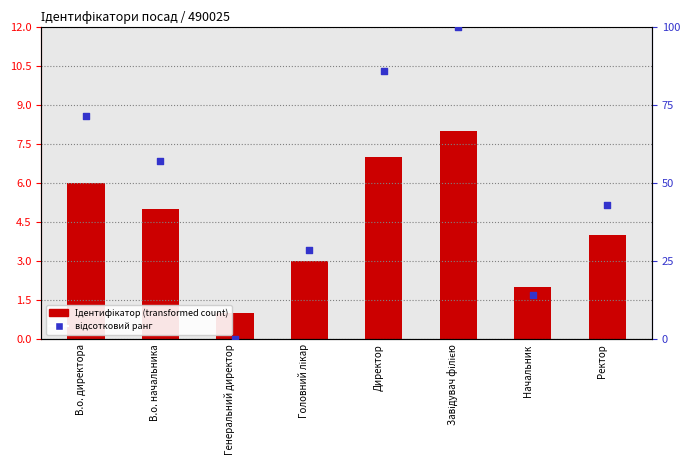

Which series has the largest total across all categories?

відсотковий ранг